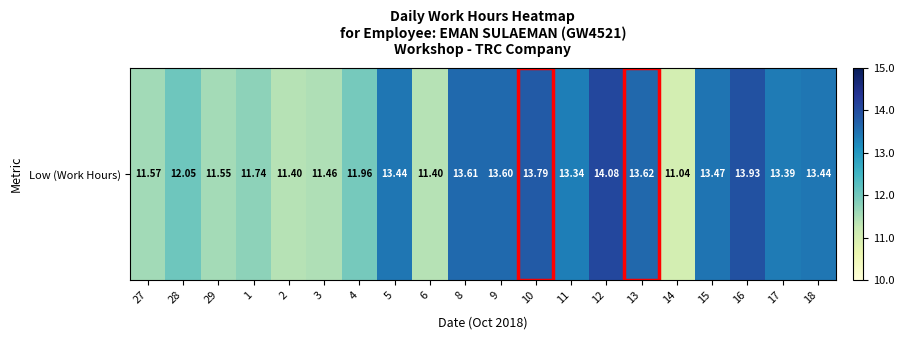

At which label does the data first exceed 13?

5